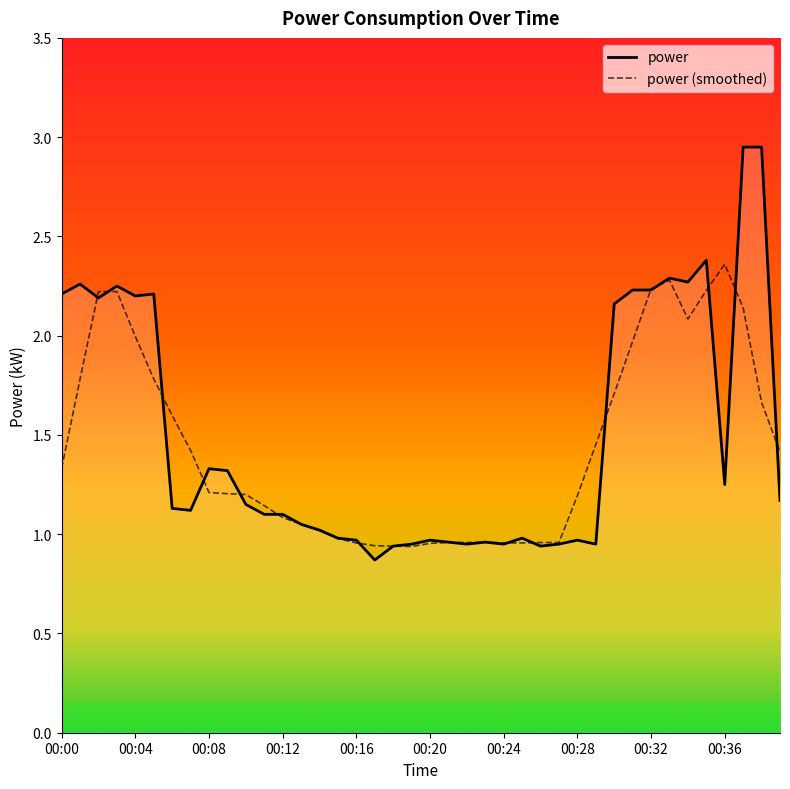

Which series has the largest range (max minus min)?

power